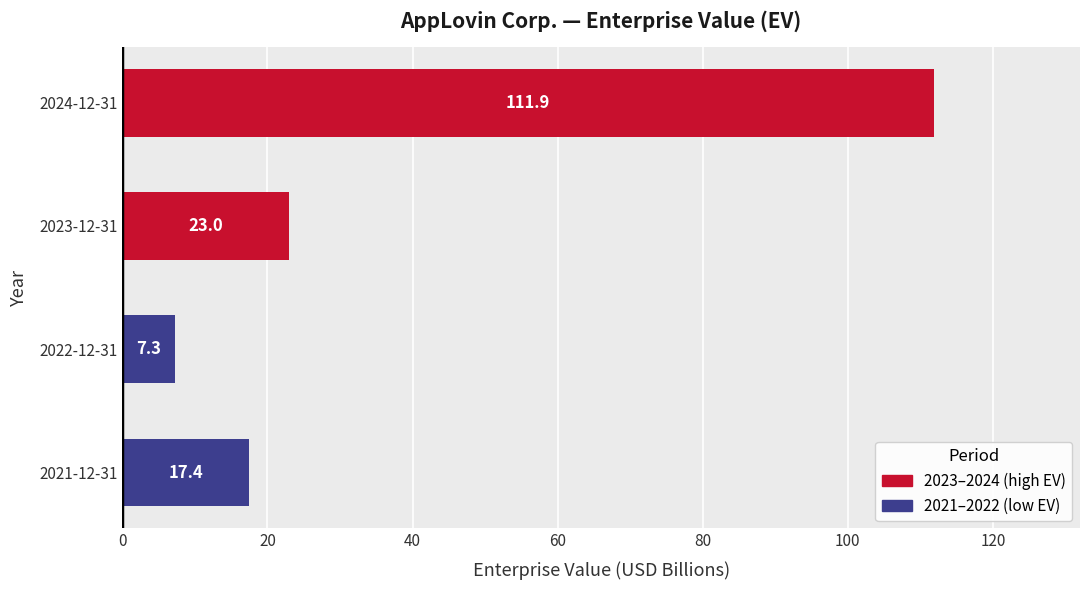

How many bars are there in total?

4